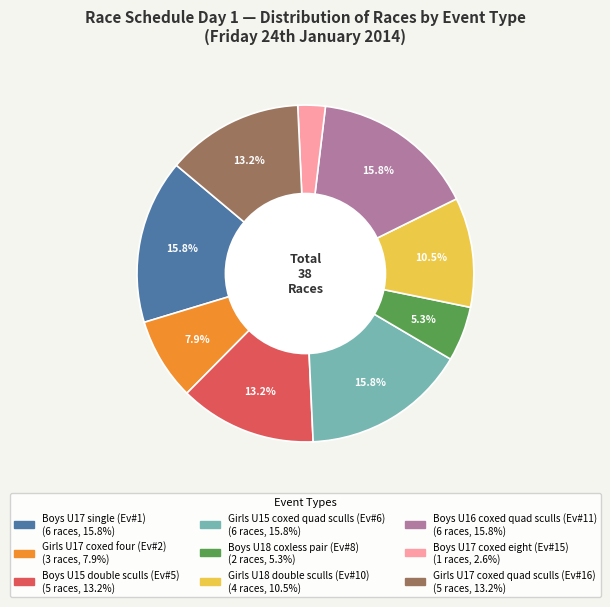

Count the number of slices in the pie.

9